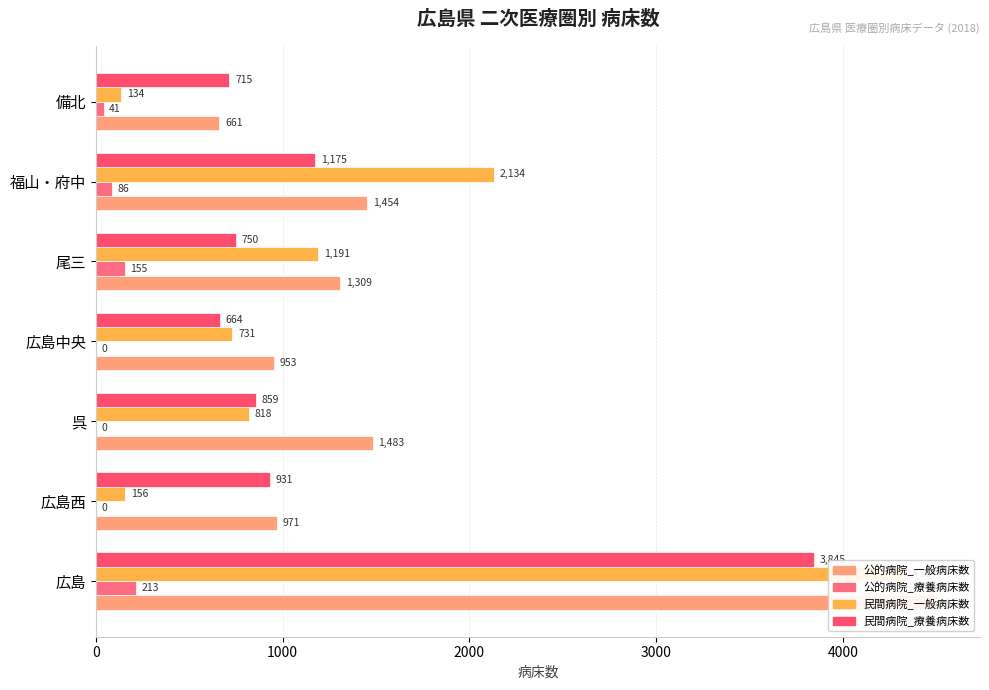

Rank the series by their maximum value, from highest to lowest.

公的病院_一般病床数, 民間病院_一般病床数, 民間病院_療養病床数, 公的病院_療養病床数